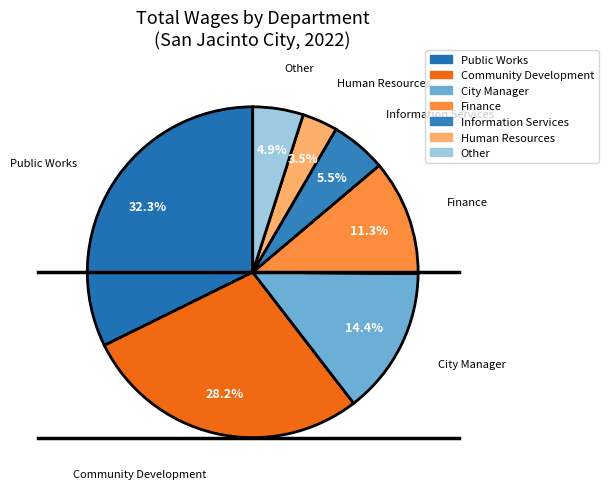

How many slices are in this pie chart?

7